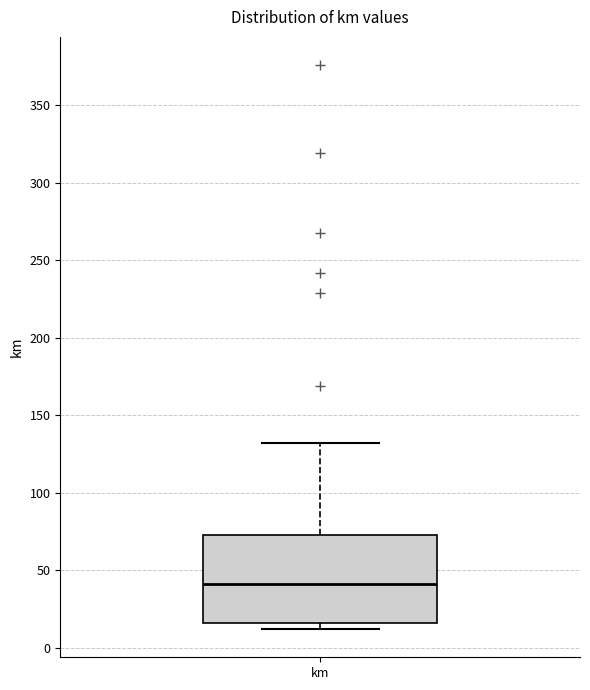

Read this box plot against the y-axis: the position of the median line, the range covered by the box, and the ends of both whiskers. The values are not printed on the chart, so give them approximately, as read against the axis.

median 40, box 15 to 75, whiskers 10 to 130